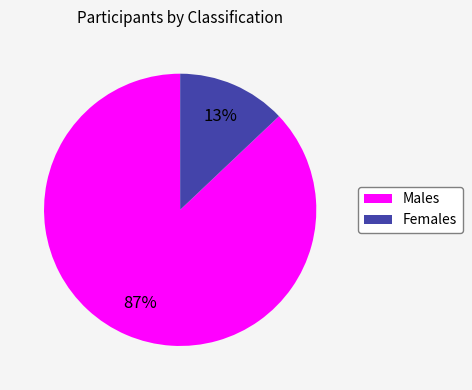

To the nearest percent, what is the difference between the largest and smallest slice percentages?

74%